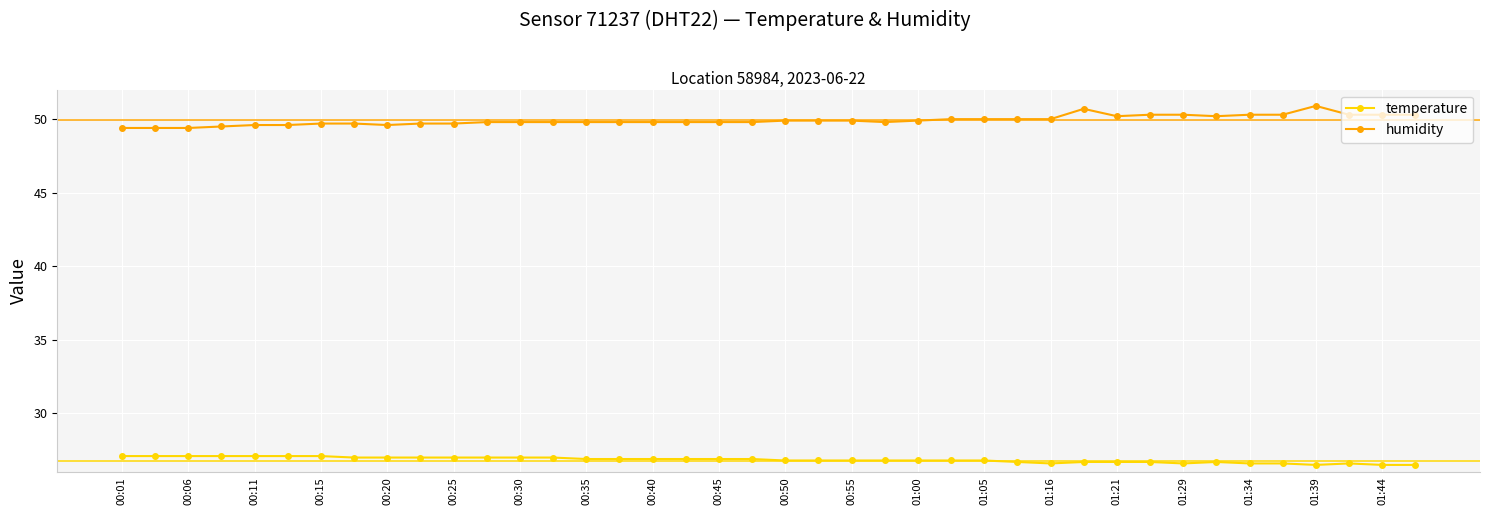

What are all the series names shown in the legend?

temperature, humidity